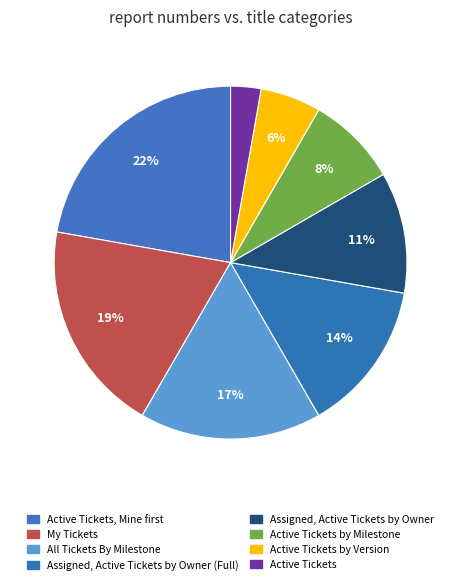

How many slices are in this pie chart?

8